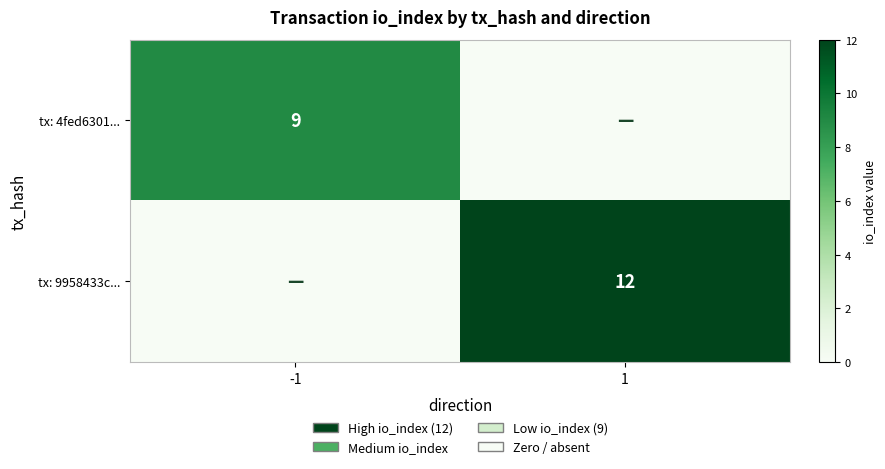

Is the value of tx: 9958433c... at 1 greater than the value of tx: 4fed6301... at -1?

Yes